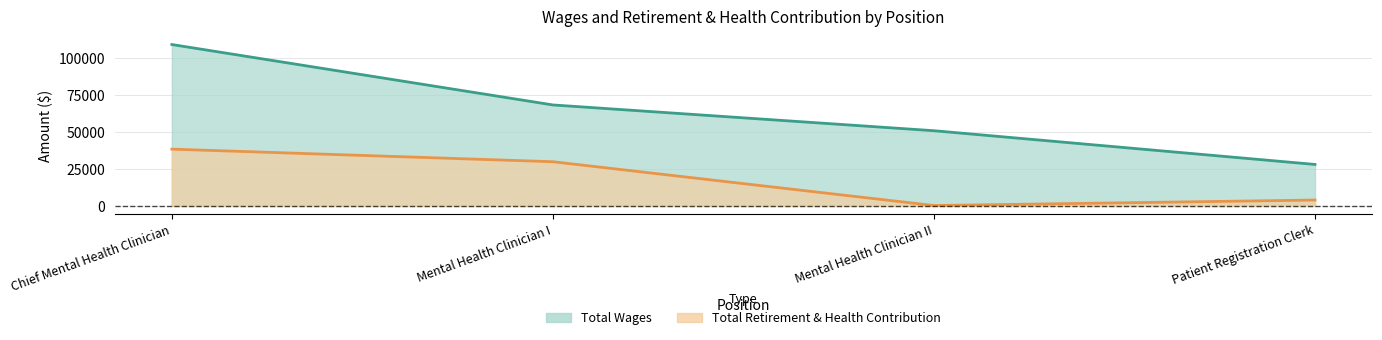

What position from the right is Mental Health Clinician I?

3